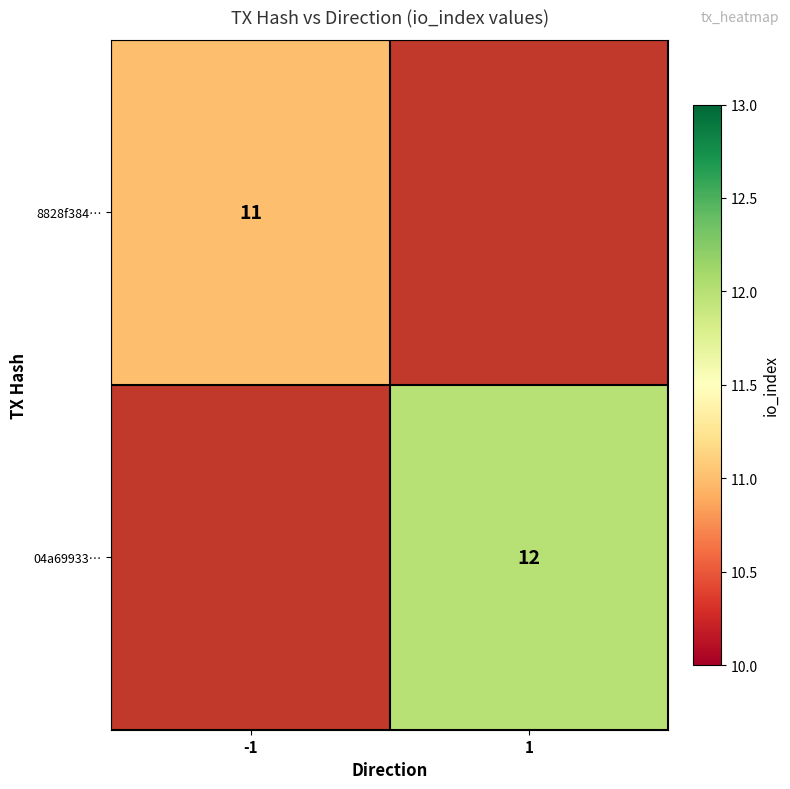

What is the minimum value shown in the chart?

11.0